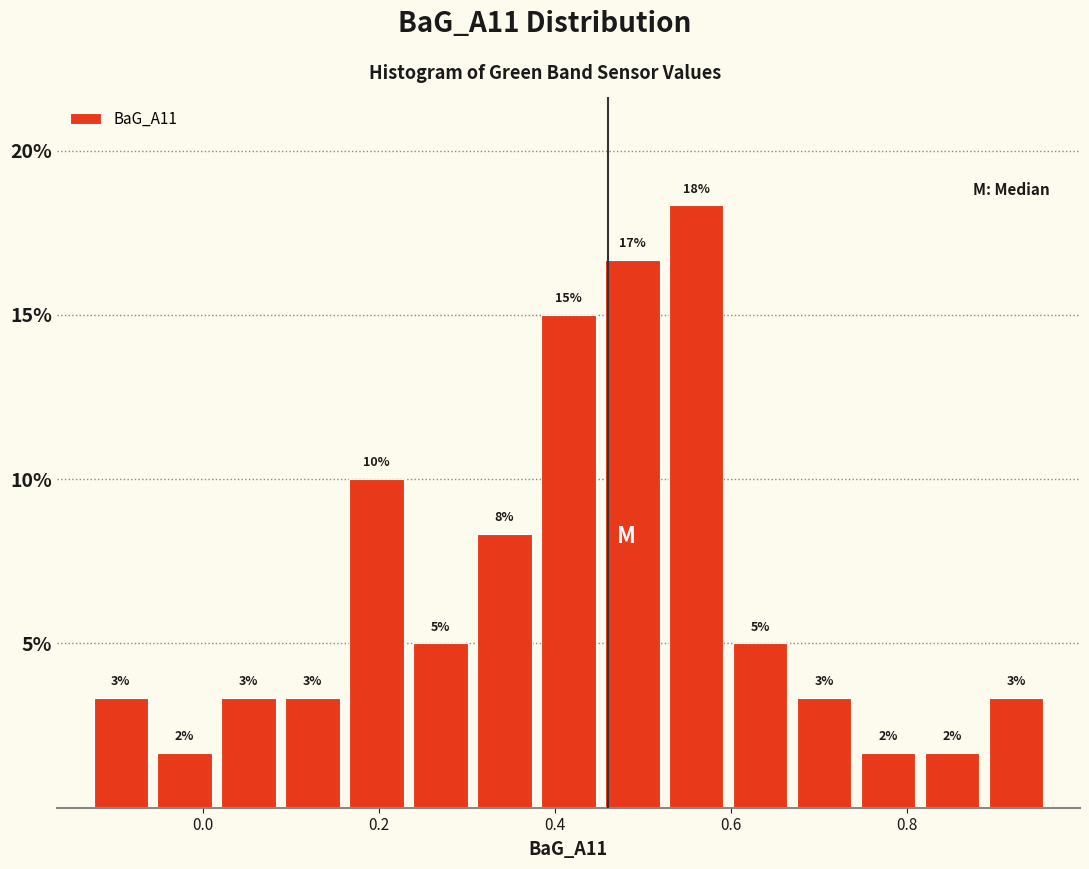

Read against the x-axis, roughly where is the centre of the tallest bar?

0.56